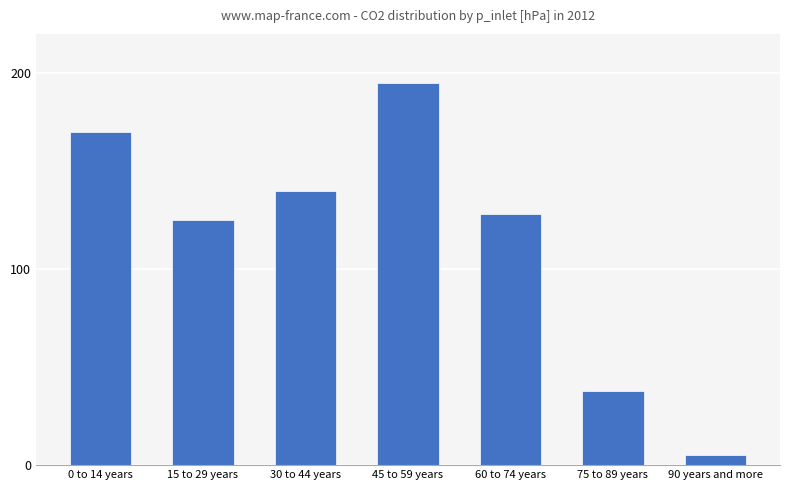

What position from the right is 60 to 74 years?

3